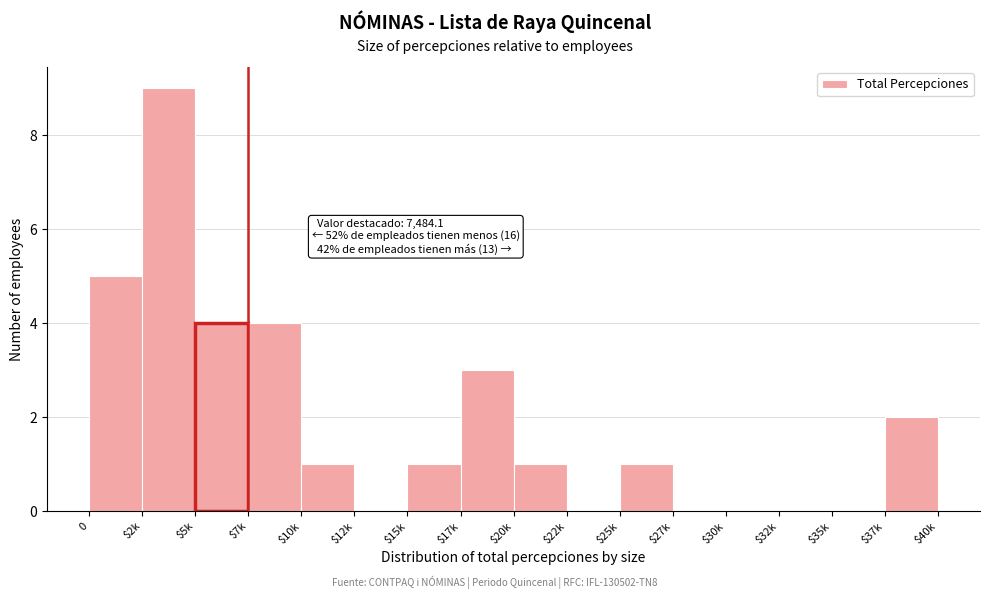

What is the greatest value displayed?

9